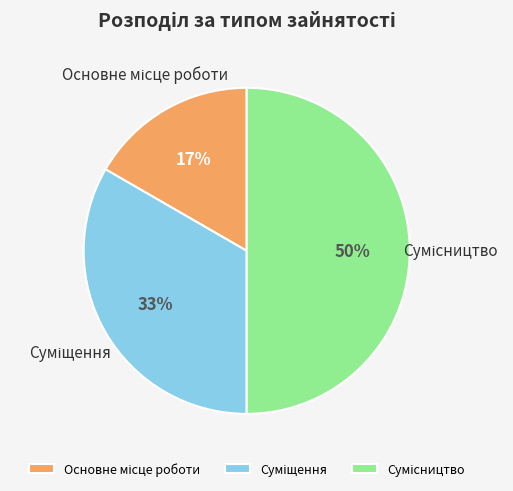

To the nearest percent, what is the average slice percentage?

33%